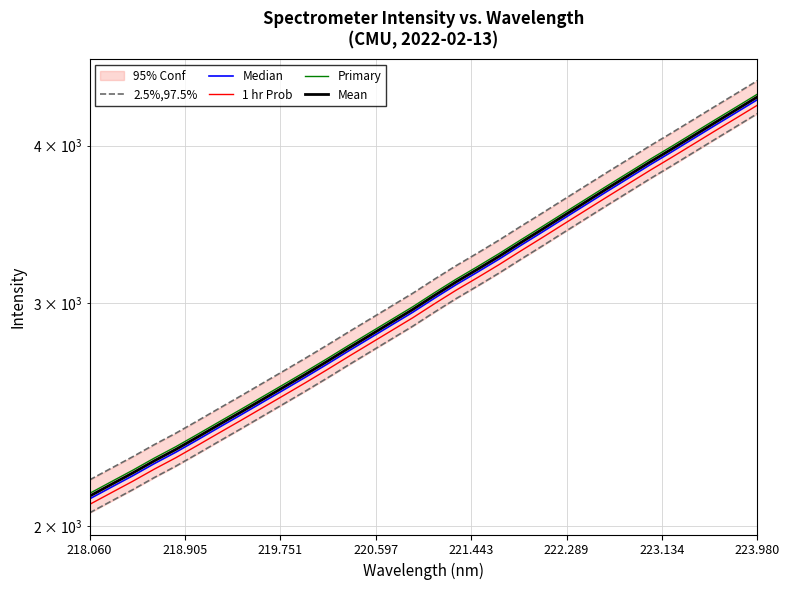

What is the difference between the second highest and second lowest values in the 2.5%,97.5% series?

2047.0